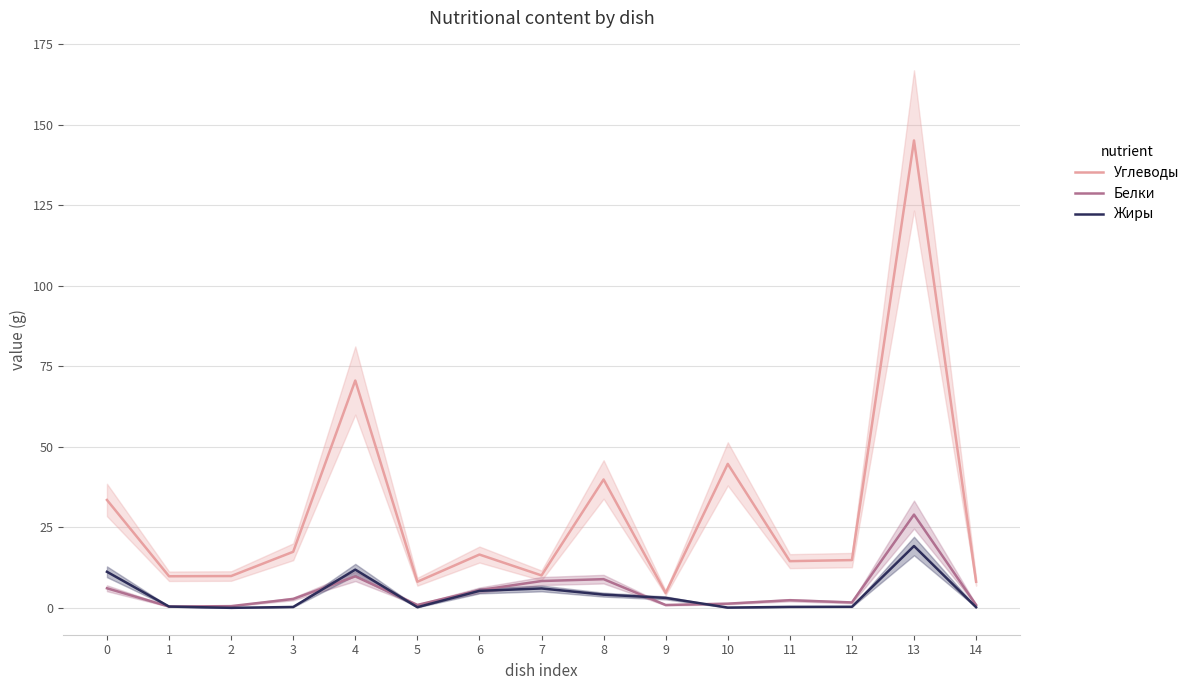

Is the value of Углеводы at 2 greater than the value of Белки at 10?

Yes